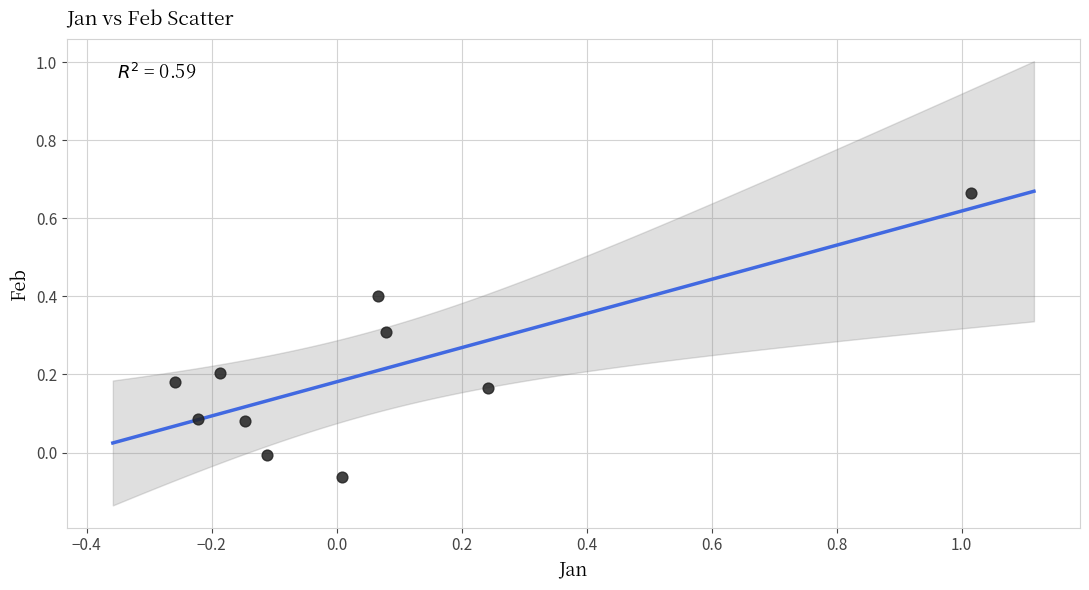

What is the range of X values (max minus min)?

1.3